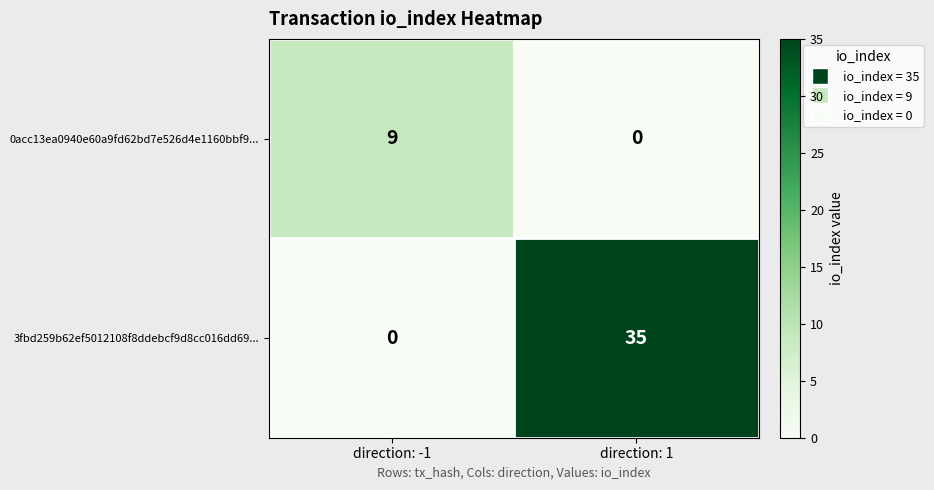

Reading right to left, transcribe all the data shown in this chart.

0acc13ea0940e60a9fd62bd7e526d4e1160bbf9...: 0	9
3fbd259b62ef5012108f8ddebcf9d8cc016dd69...: 35	0